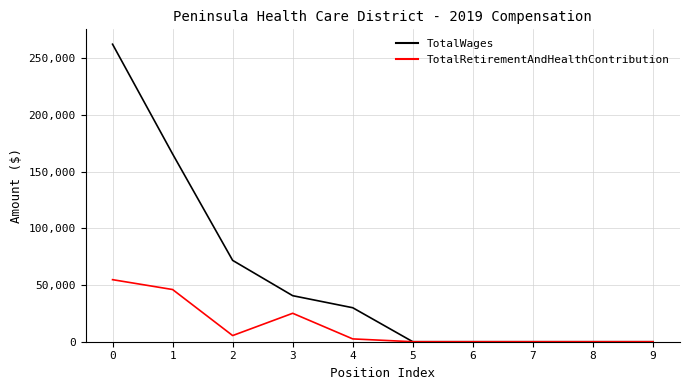

Which series has the widest spread of values?

TotalWages